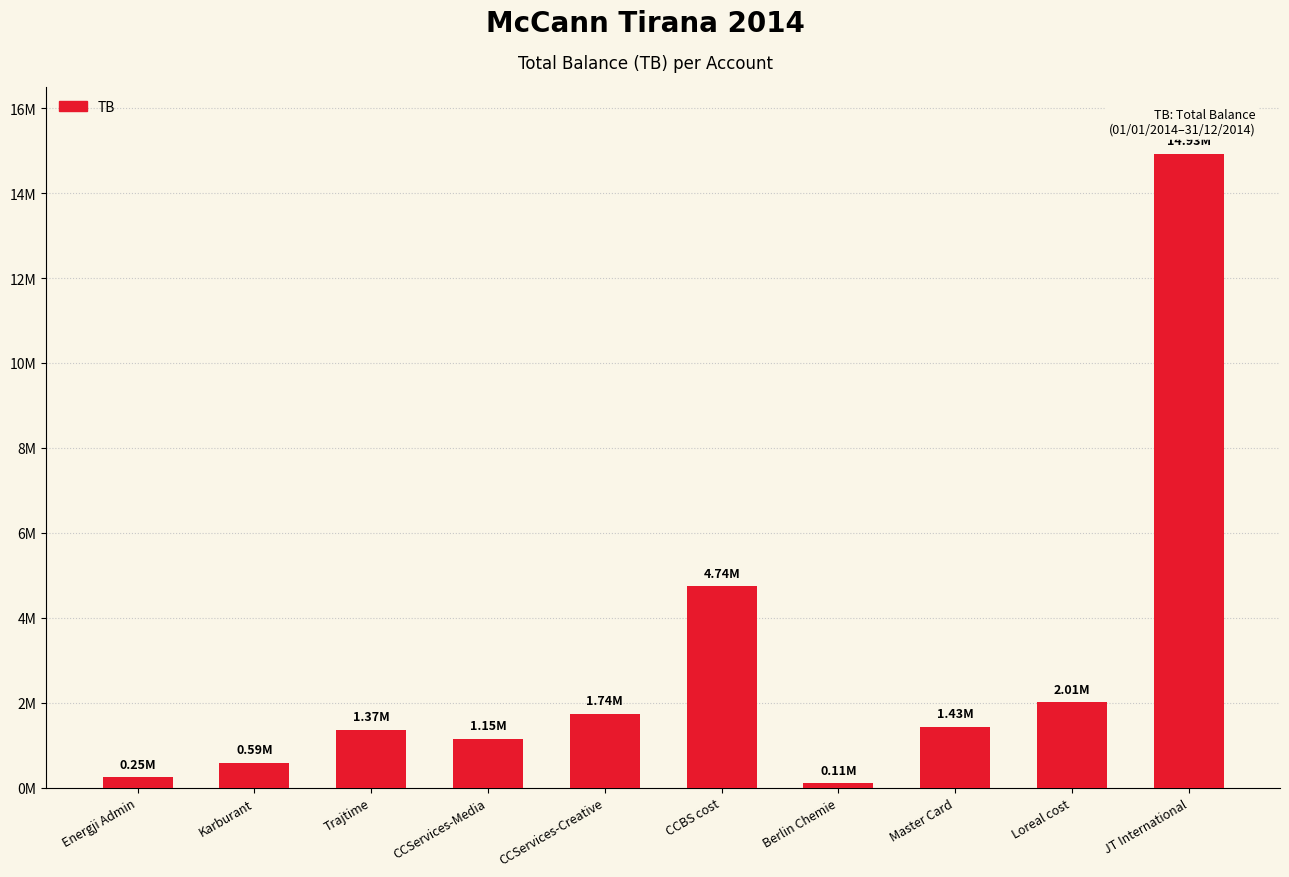

What is the label of the 1st bar from the left?

Energji Admin